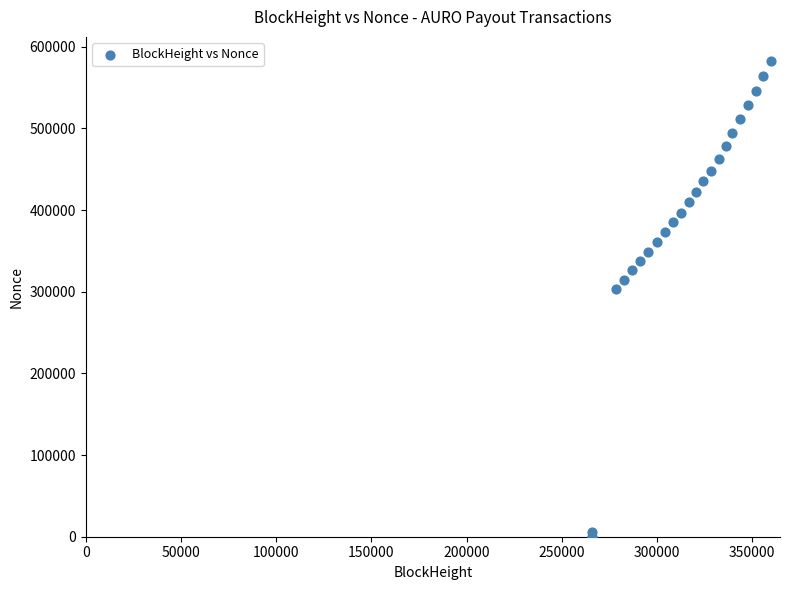

What Y value in the scatter plot is closest to 291427?

302959